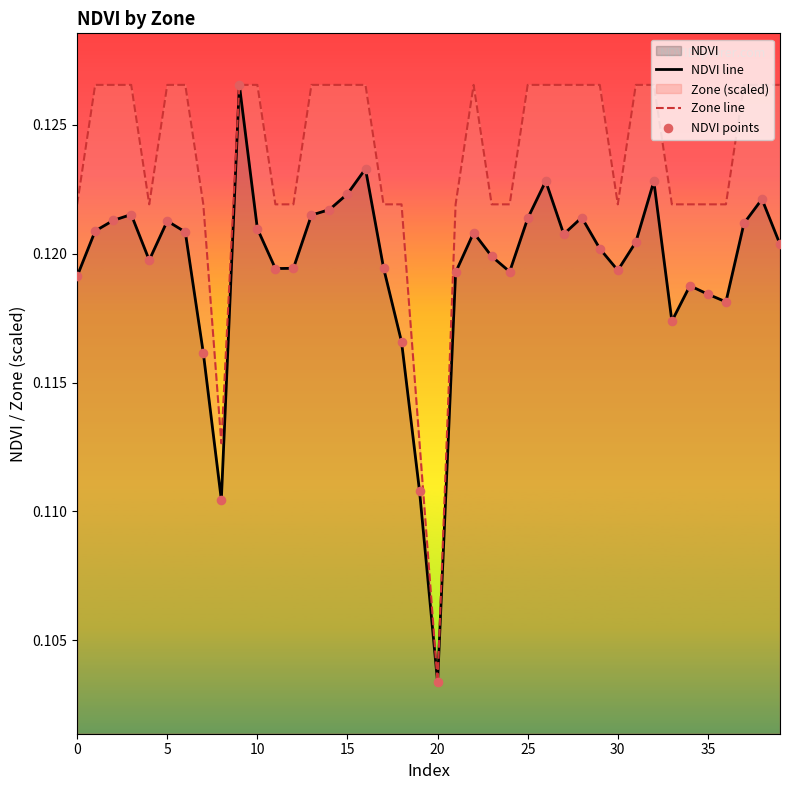

What is the total value across all series at 18?

0.4